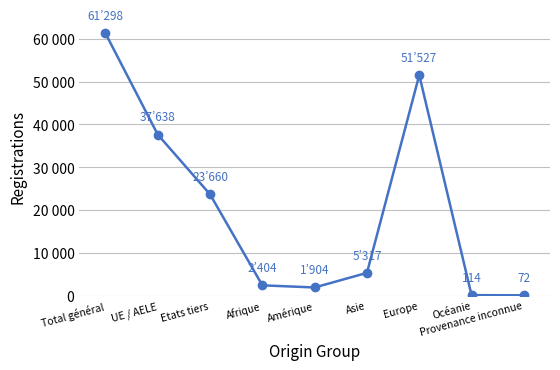

Which label corresponds to the smallest value in the chart?

Provenance inconnue